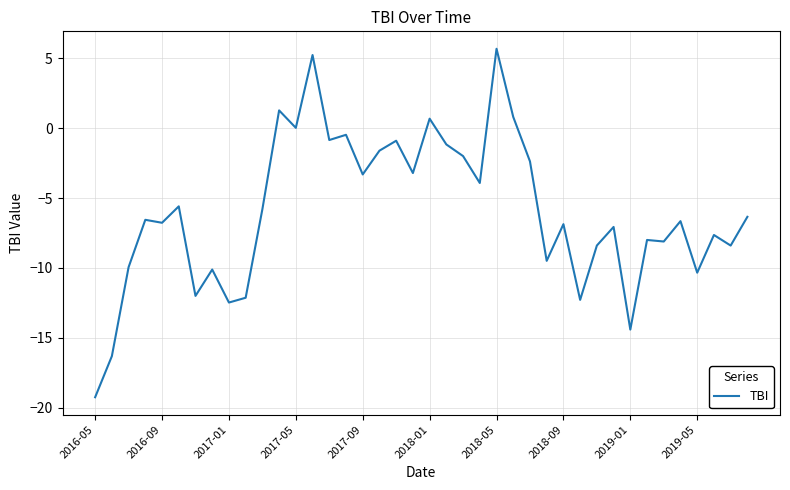

What is the sum of all values?

-237.0